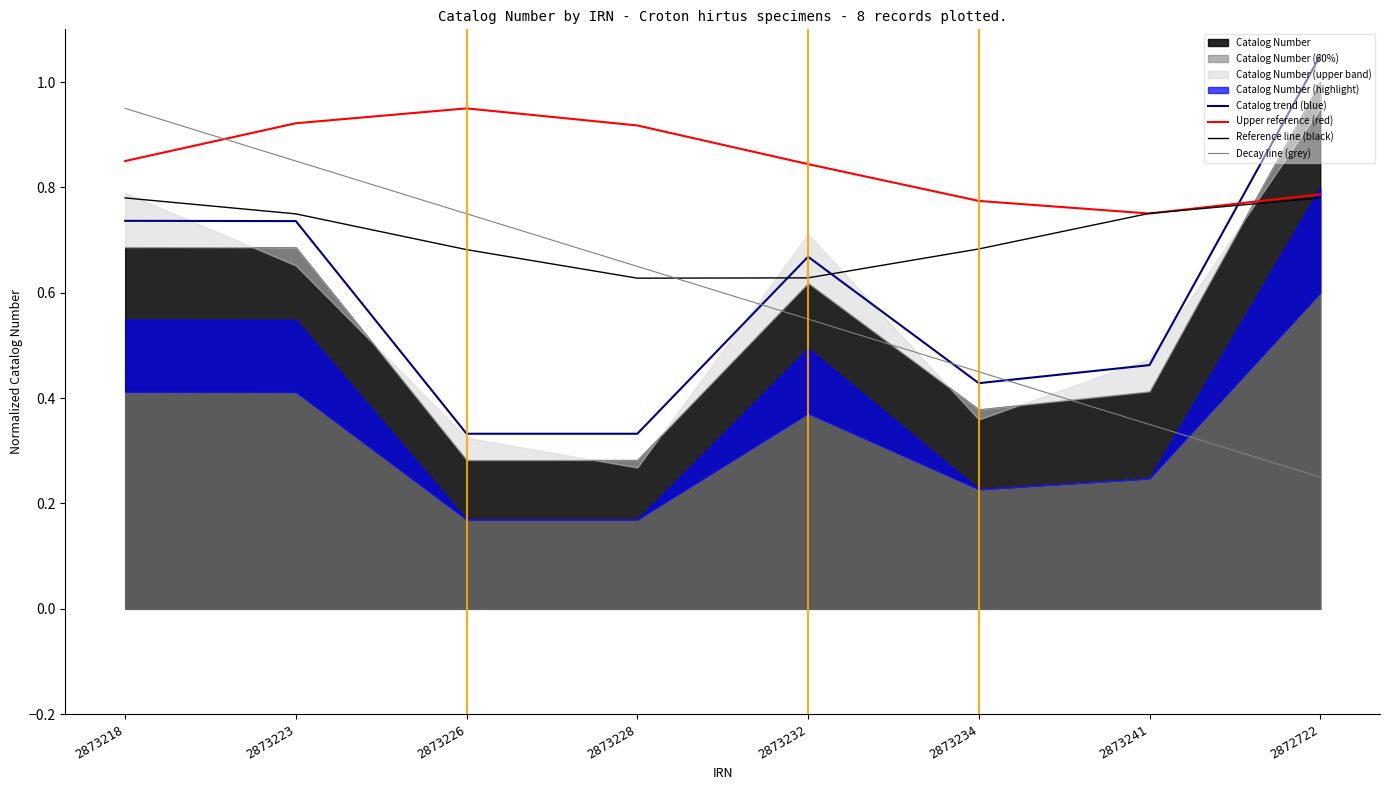

At which category does the chart reach its peak across all series?

2872722